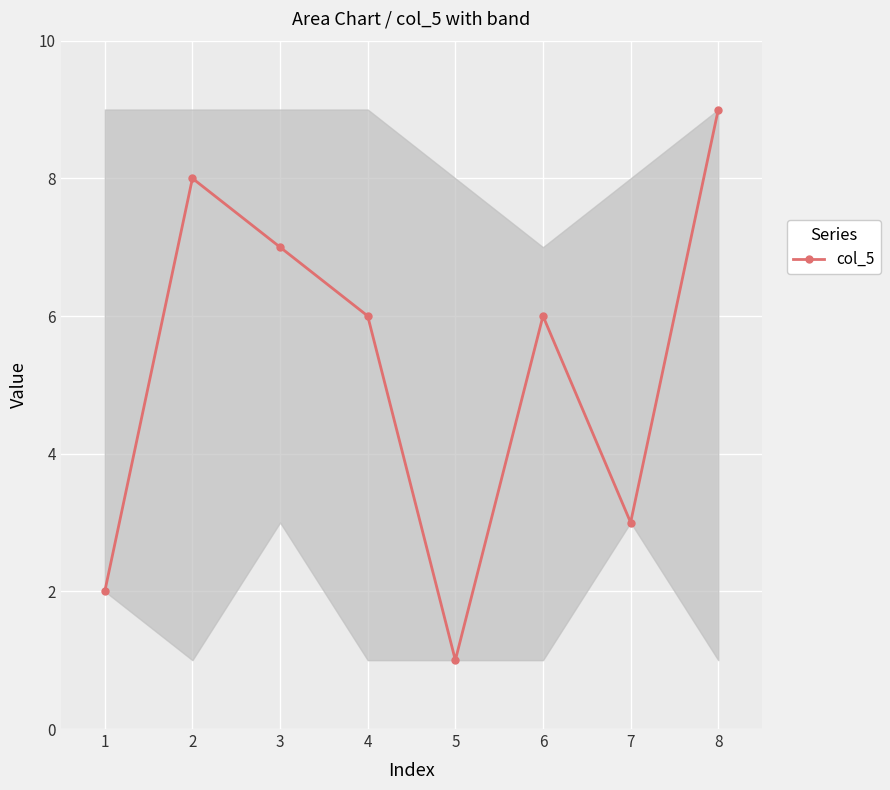

What is the greatest value displayed?

9